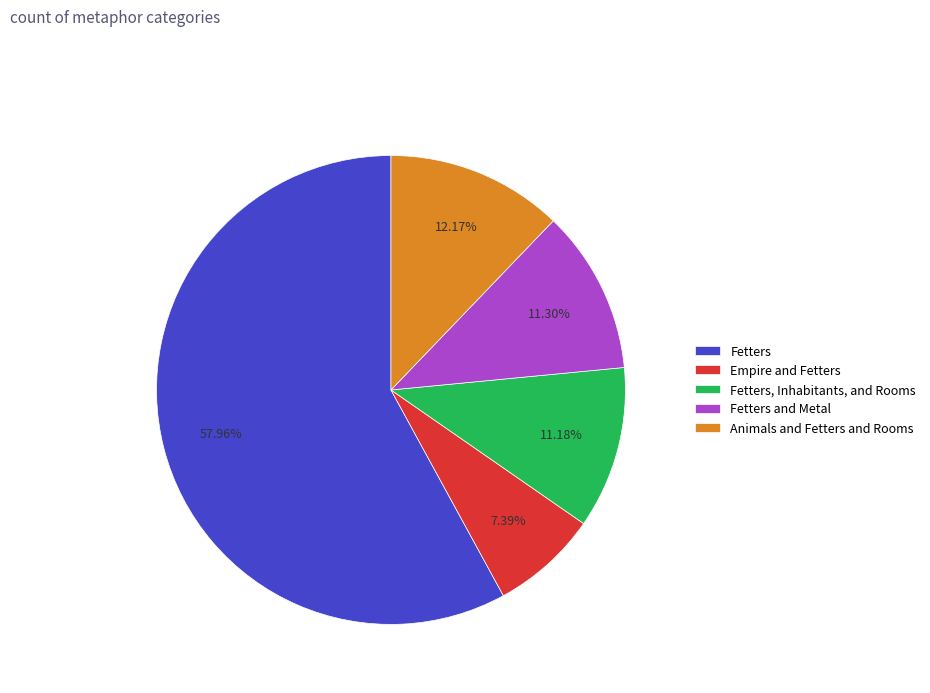

What is the largest slice in the pie chart?

Fetters